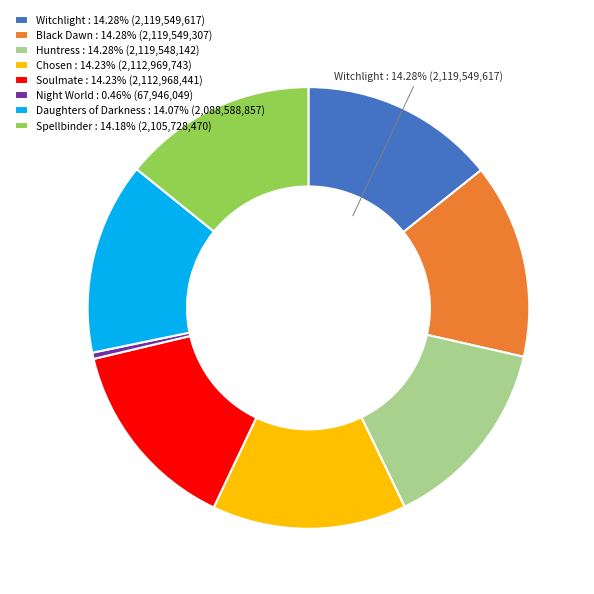

Do Huntress and Daughters of Darkness together represent more than half of the pie?

No